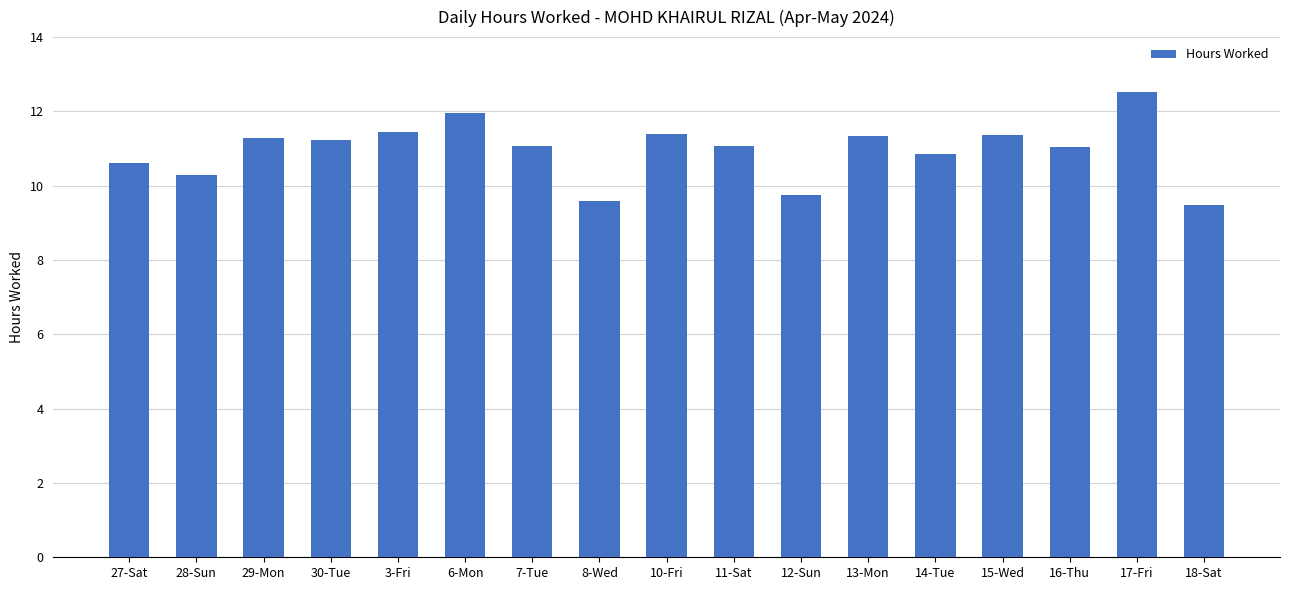

How many bars are there in total?

17